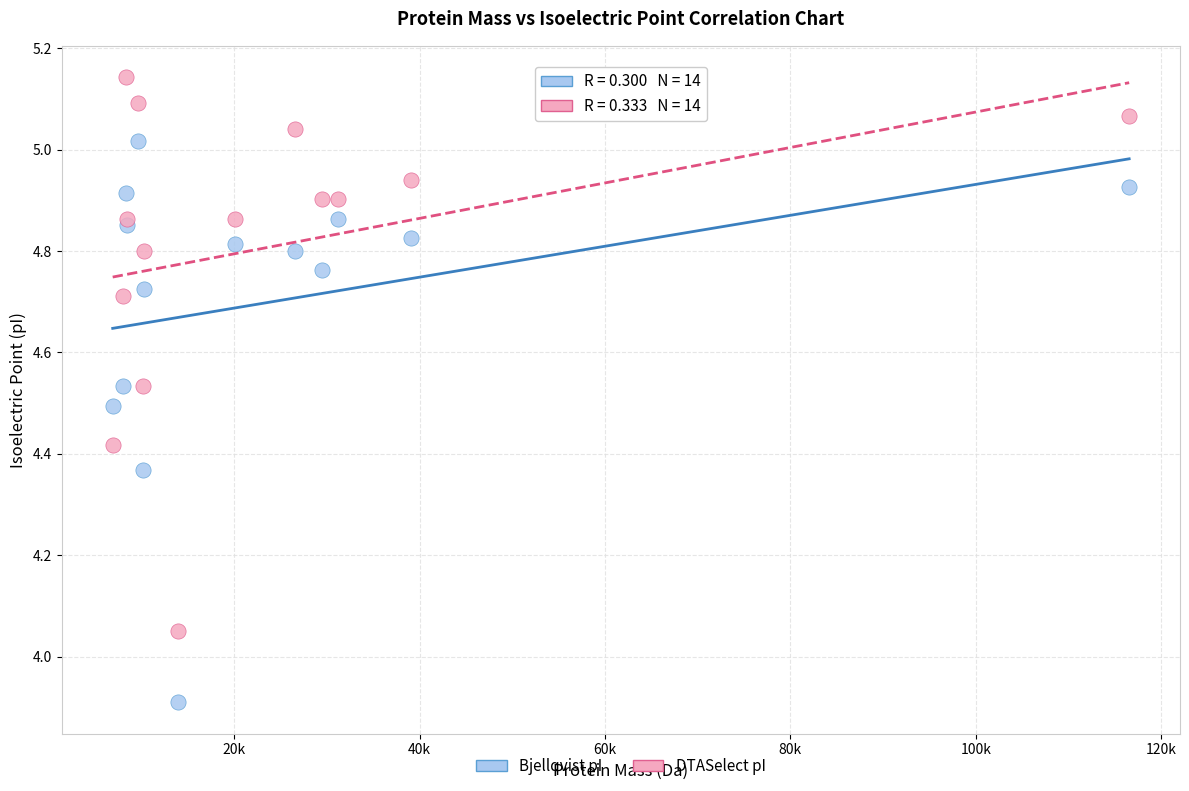

What is the X range (max minus min) for the scatter plot?

109679.0